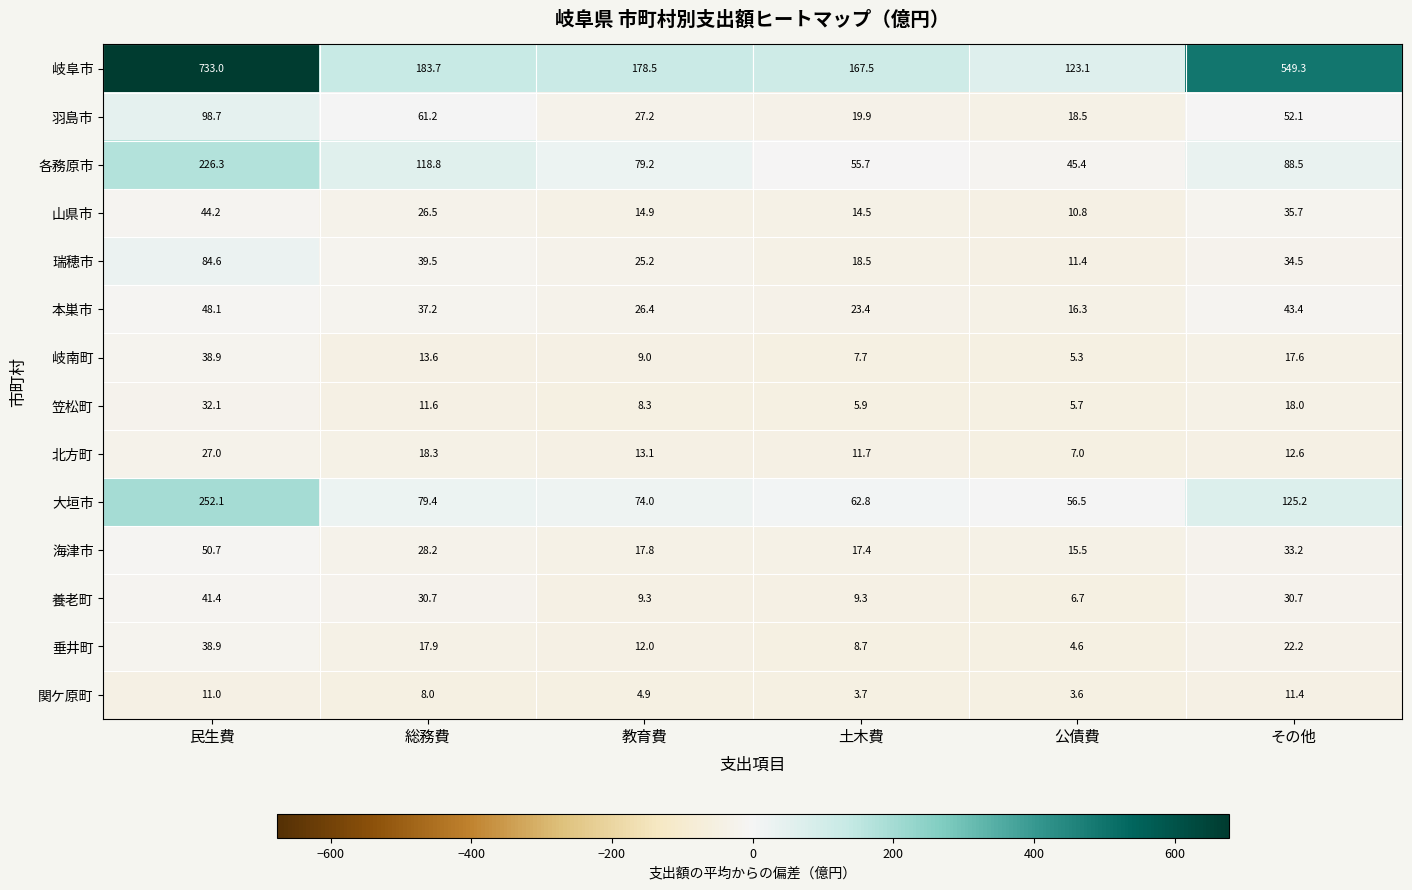

Rank the categories by 本巣市 value from lowest to highest.

公債費, 土木費, 教育費, 総務費, その他, 民生費